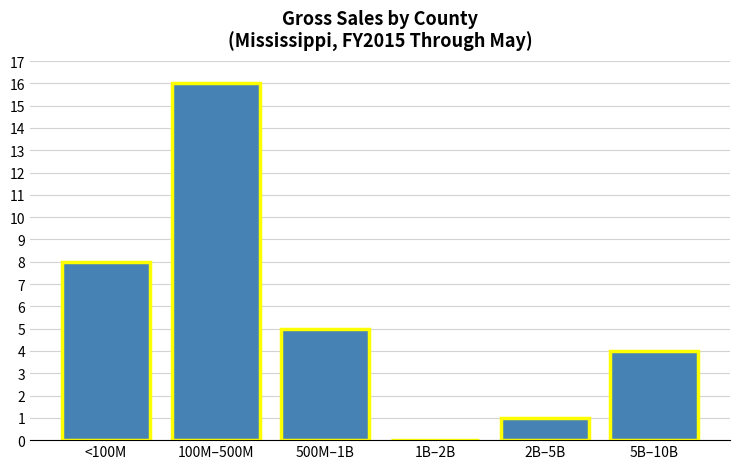

Reading right to left, transcribe all the data shown in this chart.

5B–10B=4	2B–5B=1	1B–2B=0	500M–1B=5	100M–500M=16	<100M=8